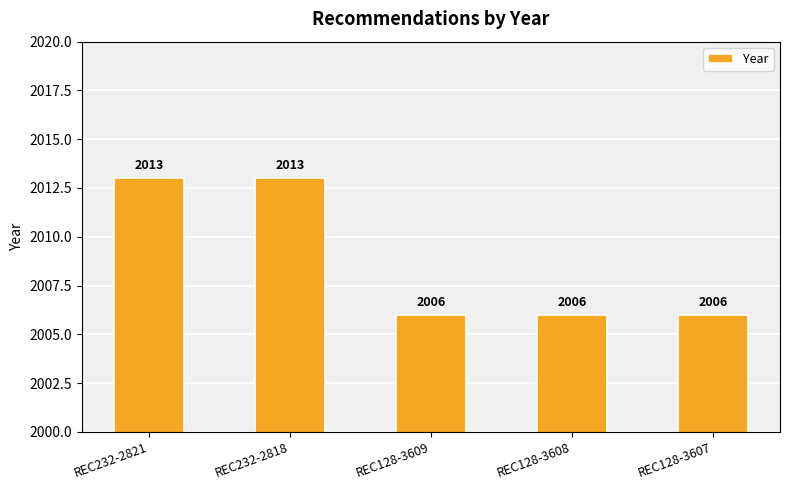

What is the sum of the values at REC128-3608 and REC232-2818?

4019